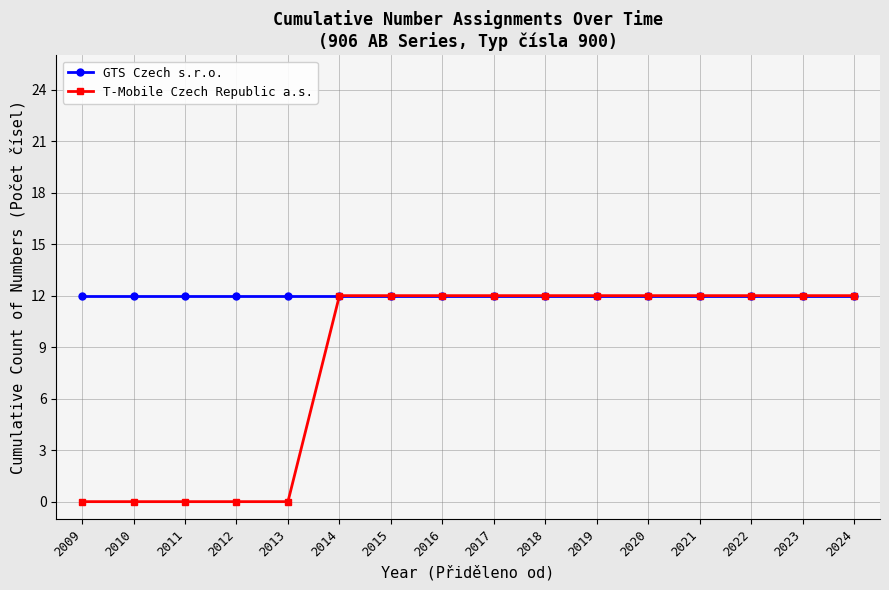

Which series has the largest range (max minus min)?

T-Mobile Czech Republic a.s.